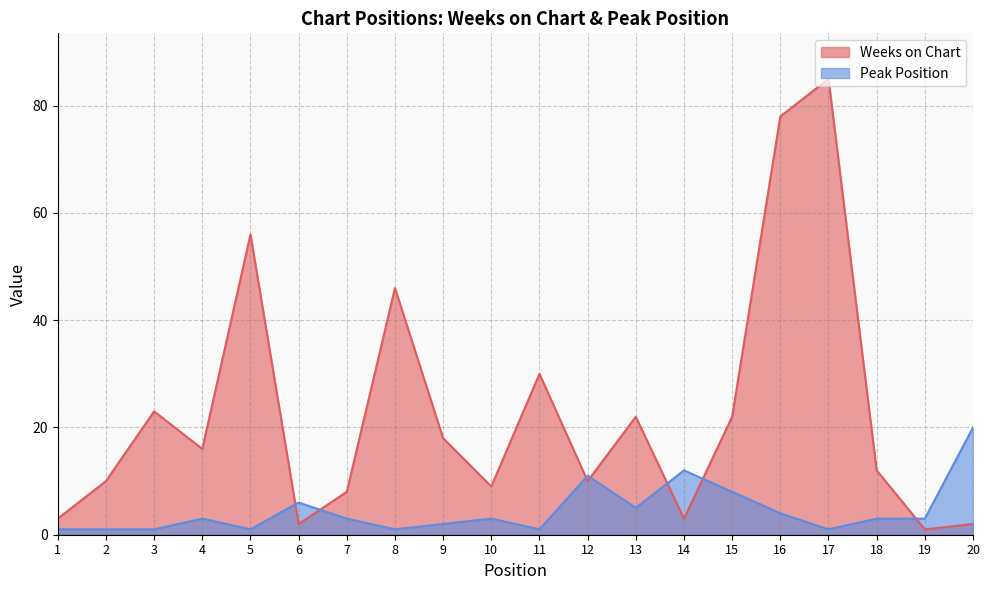

How many intersections are there between Peak Position and Weeks on Chart?

7